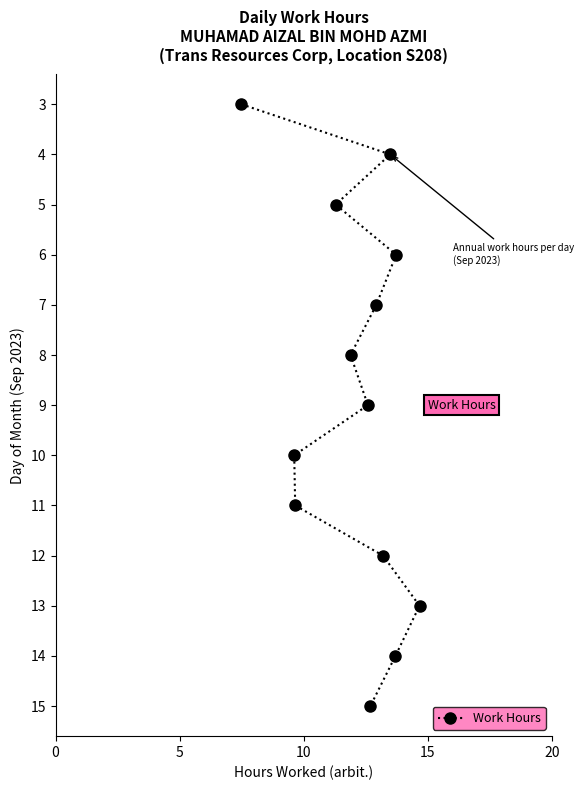

Does the chart have visible grid lines?

No